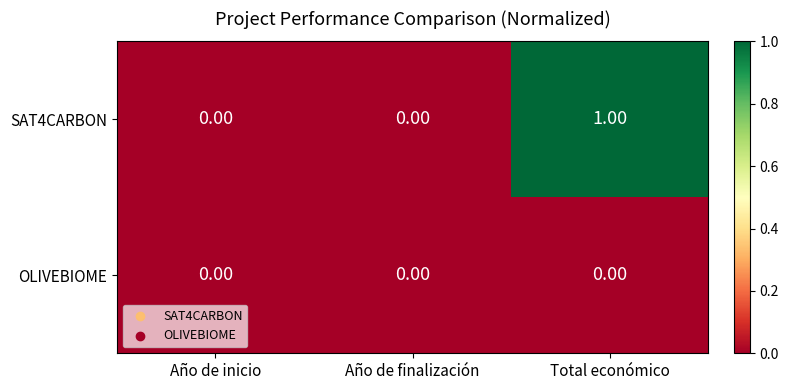

How many data points does each series have?

3